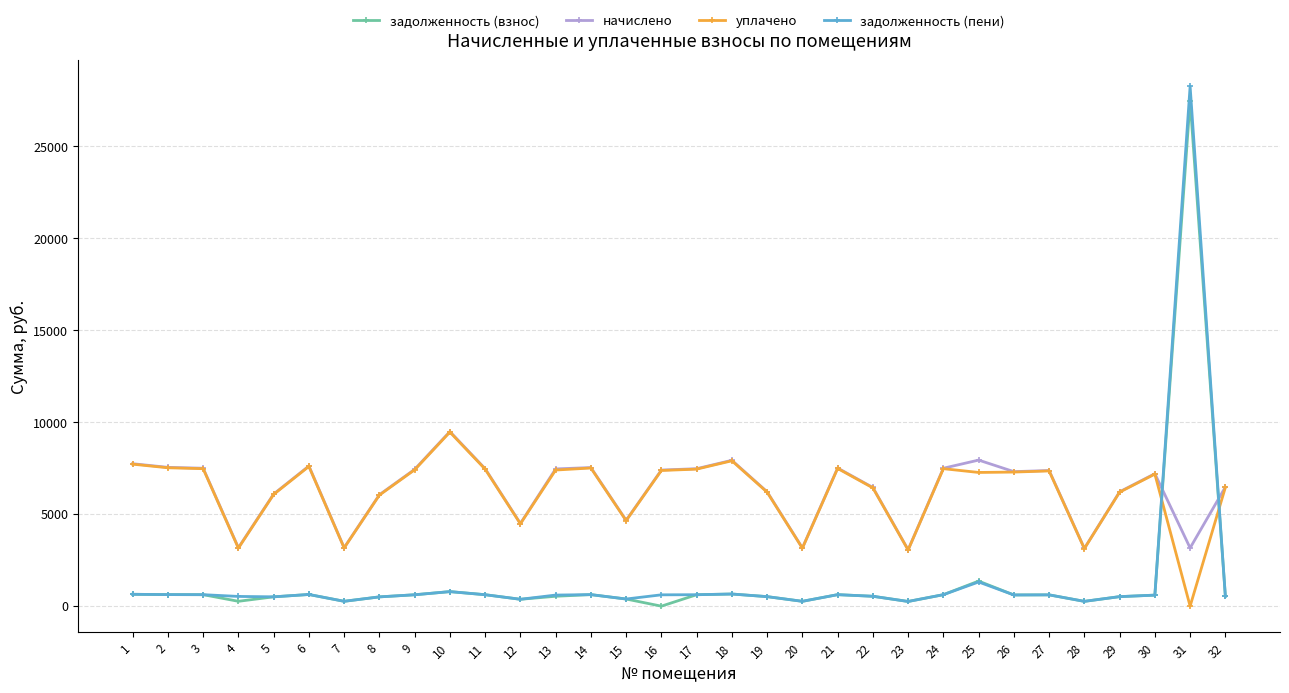

What is the value of the уплачено point at the 7th from the left?

3166.5